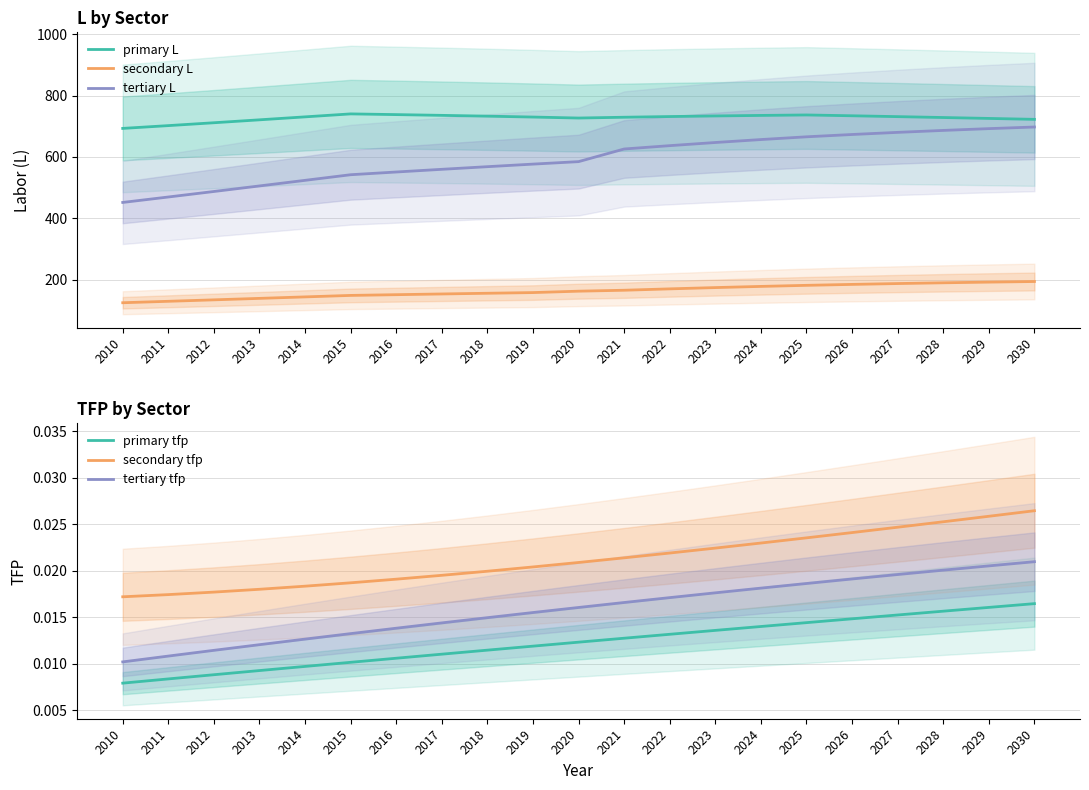

Reading right to left, what are all the values shown in this chart?

primary L: 2030=722.3	2029=725.3	2028=728.3	2027=731.2	2026=733.9	2025=736.6	2024=735.1	2023=733.4	2022=731.4	2021=729.2	2020=726.6	2019=729.8	2018=732.7	2017=735.3	2016=737.8	2015=740.1	2014=730.4	2013=720.8	2012=711.2	2011=701.9	2010=692.8
secondary L: 2030=193.9	2029=192.0	2028=189.8	2027=187.3	2026=184.5	2025=181.5	2024=178.0	2023=174.1	2022=170.0	2021=165.5	2020=162.4	2019=157.9	2018=155.7	2017=153.4	2016=151.0	2015=148.6	2014=143.8	2013=139.0	2012=134.2	2011=129.5	2010=124.8
tertiary L: 2030=697.4	2029=692.1	2028=686.2	2027=679.9	2026=673.0	2025=665.4	2024=656.5	2023=646.9	2022=636.6	2021=625.7	2020=584.5	2019=576.5	2018=568.1	2017=559.5	2016=550.7	2015=541.9	2014=523.6	2013=505.4	2012=487.2	2011=469.3	2010=451.6
primary tfp: 2030=0.0	2029=0.0	2028=0.0	2027=0.0	2026=0.0	2025=0.0	2024=0.0	2023=0.0	2022=0.0	2021=0.0	2020=0.0	2019=0.0	2018=0.0	2017=0.0	2016=0.0	2015=0.0	2014=0.0	2013=0.0	2012=0.0	2011=0.0	2010=0.0
secondary tfp: 2030=0.0	2029=0.0	2028=0.0	2027=0.0	2026=0.0	2025=0.0	2024=0.0	2023=0.0	2022=0.0	2021=0.0	2020=0.0	2019=0.0	2018=0.0	2017=0.0	2016=0.0	2015=0.0	2014=0.0	2013=0.0	2012=0.0	2011=0.0	2010=0.0
tertiary tfp: 2030=0.0	2029=0.0	2028=0.0	2027=0.0	2026=0.0	2025=0.0	2024=0.0	2023=0.0	2022=0.0	2021=0.0	2020=0.0	2019=0.0	2018=0.0	2017=0.0	2016=0.0	2015=0.0	2014=0.0	2013=0.0	2012=0.0	2011=0.0	2010=0.0